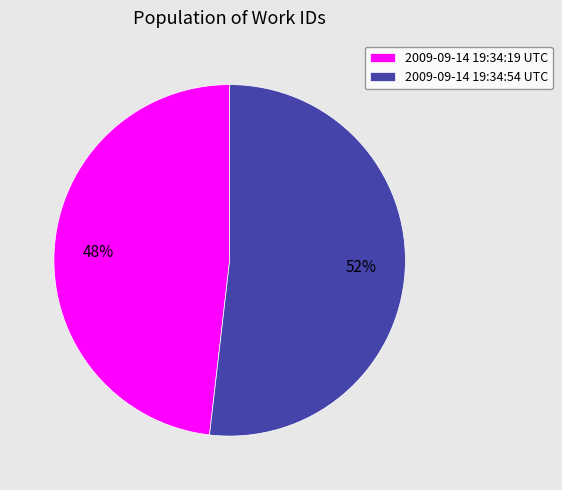

How many slices are in this pie chart?

2